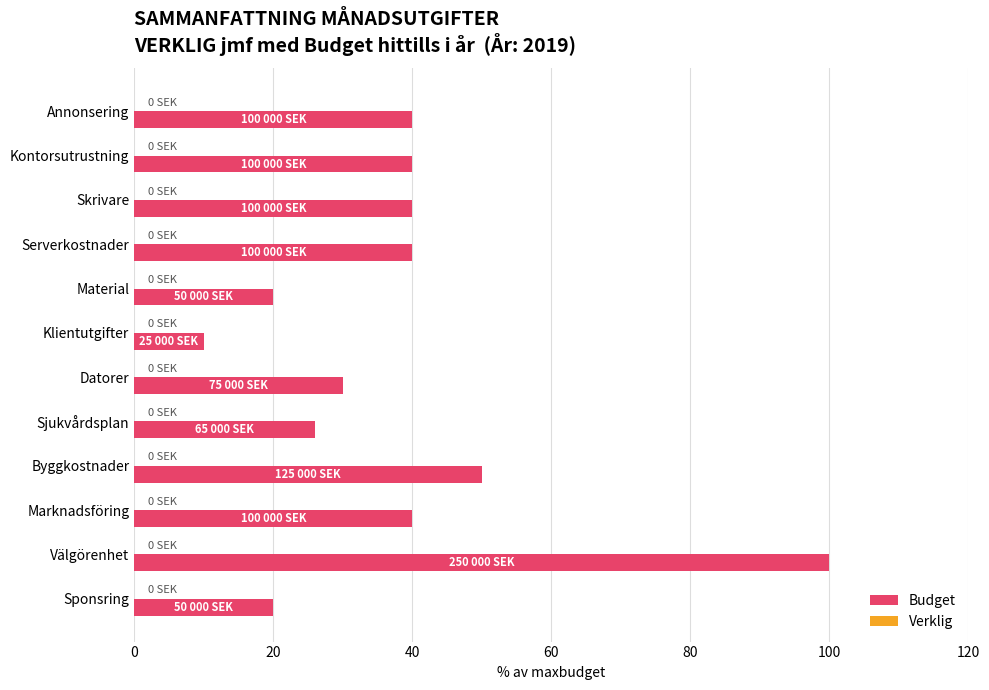

Reading top to bottom, extract all data points from this chart.

Annonsering=40	Kontorsutrustning=40	Skrivare=40	Serverkostnader=40	Material=20	Klientutgifter=10	Datorer=30	Sjukvårdsplan=26	Byggkostnader=50	Marknadsföring=40	Välgörenhet=100	Sponsring=20